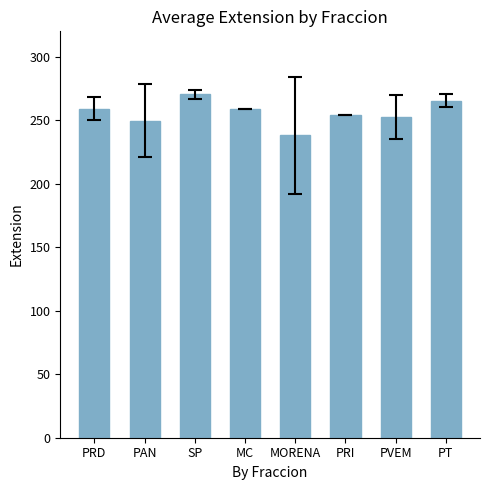

What is the sum of the values at SP and MC?

529.3